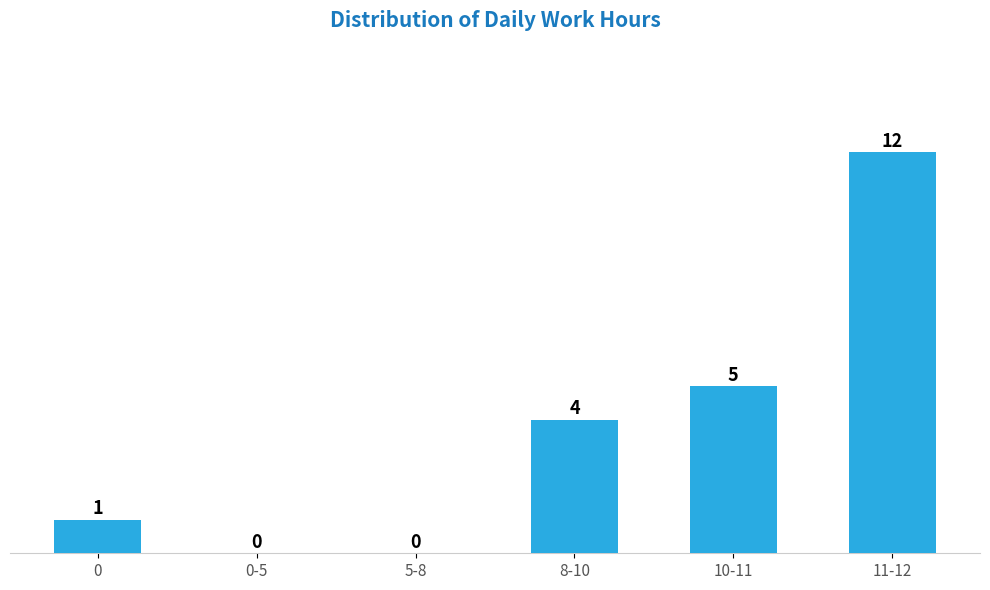

Reading left to right, transcribe all the data shown in this chart.

0=1	0-5=0	5-8=0	8-10=4	10-11=5	11-12=12